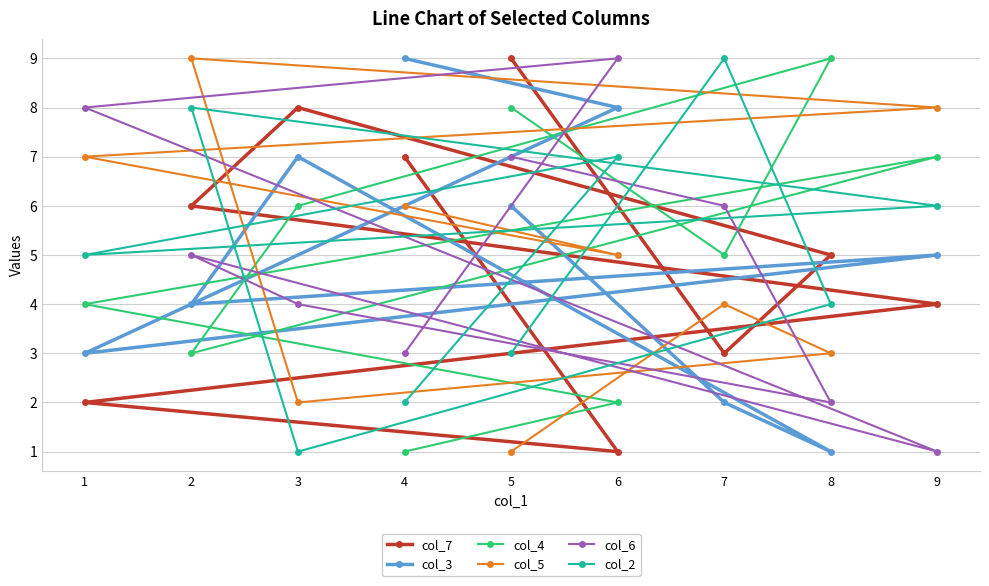

The col_5 series shows 7 at 1. True or false?

True